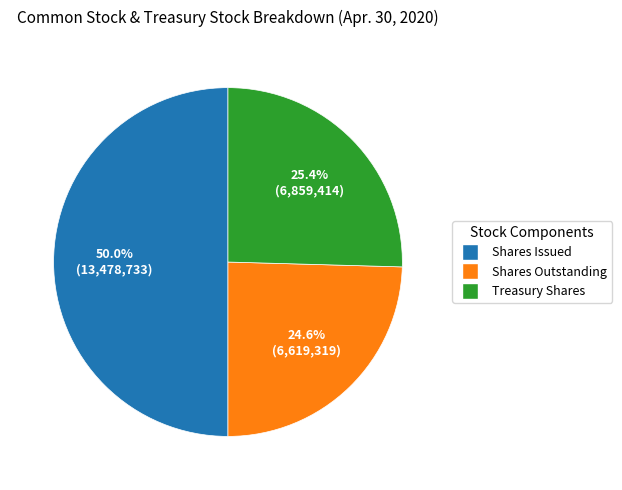

Which slice is the largest?

Shares Issued